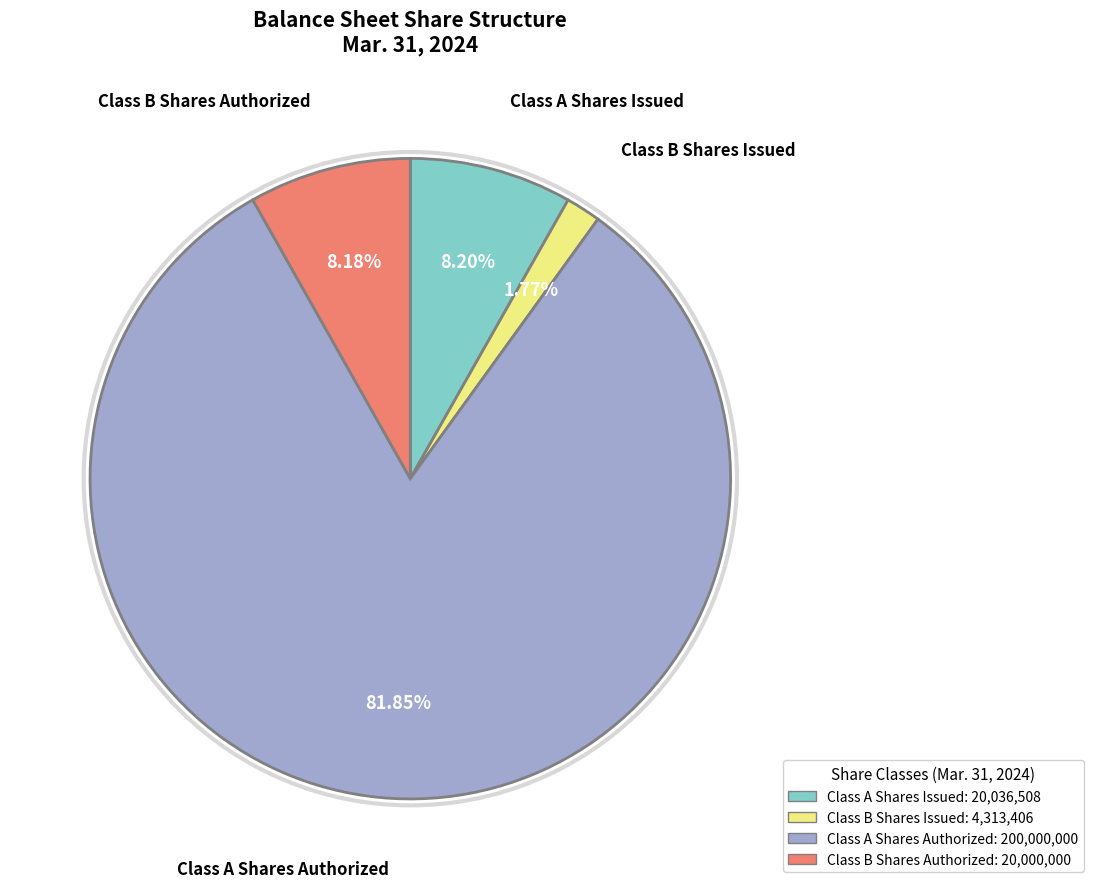

Is Class A Shares Issued the majority of the pie?

No